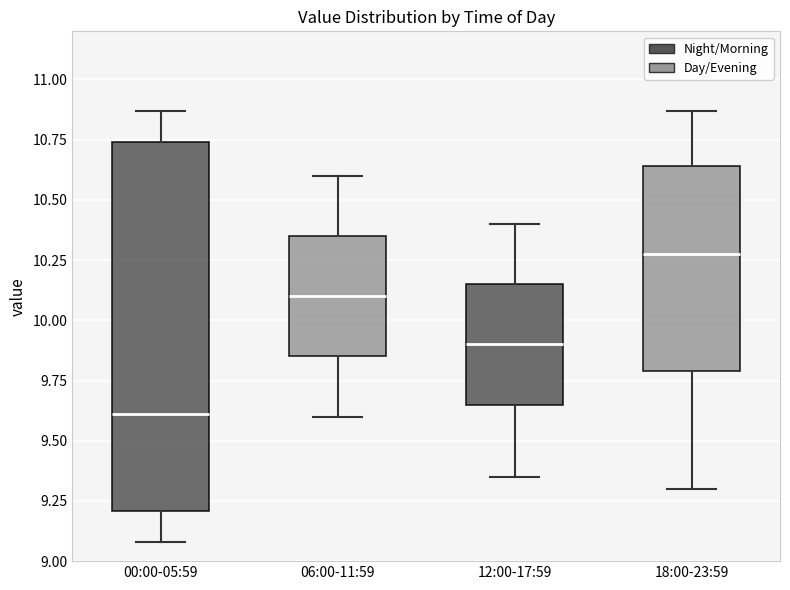

Which box has the lowest median line?

00:00-05:59